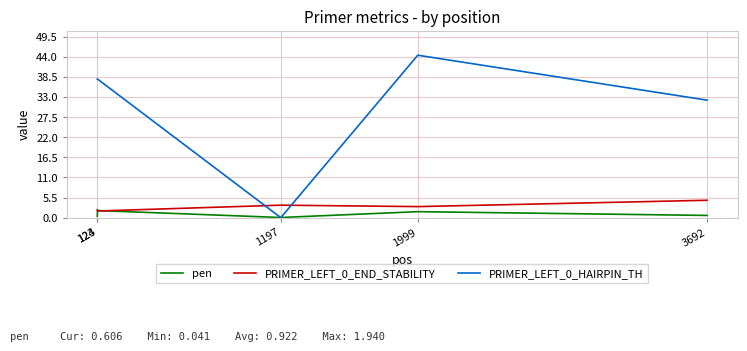

What is the maximum value for pen?

1.9